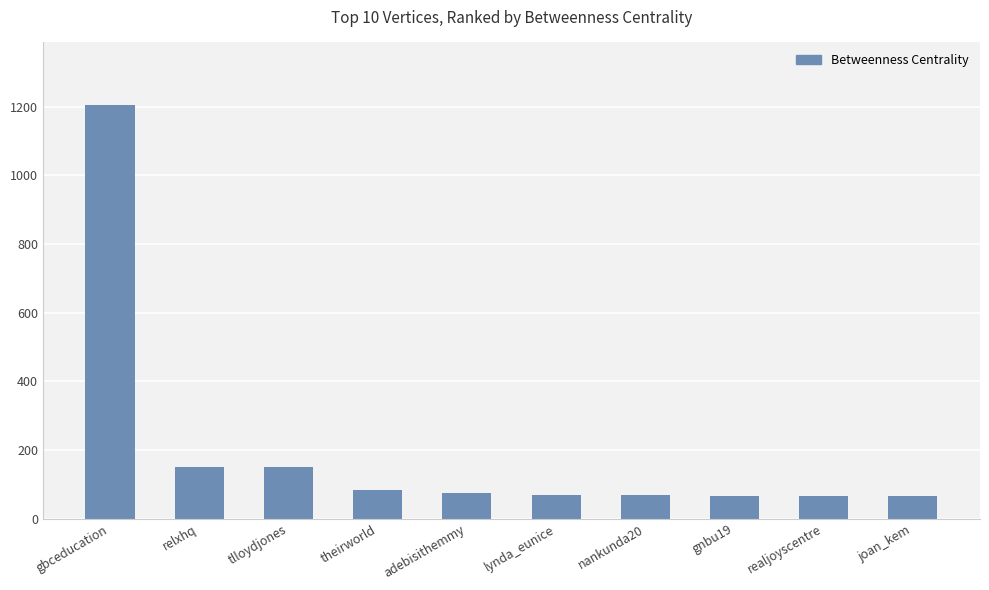

What is the approximate value at gnbu19?

66